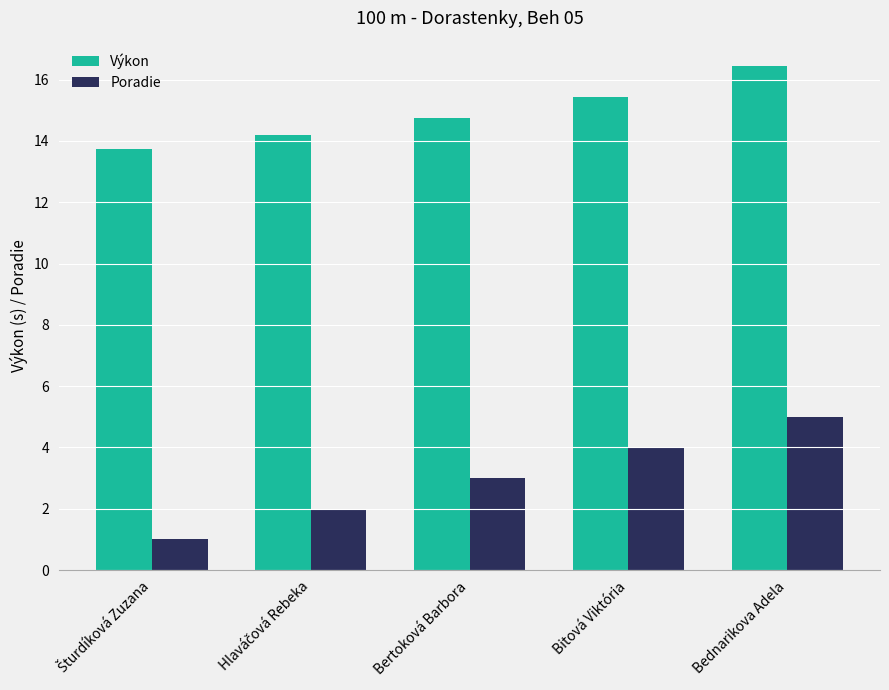

Does the chart contain any negative values?

No